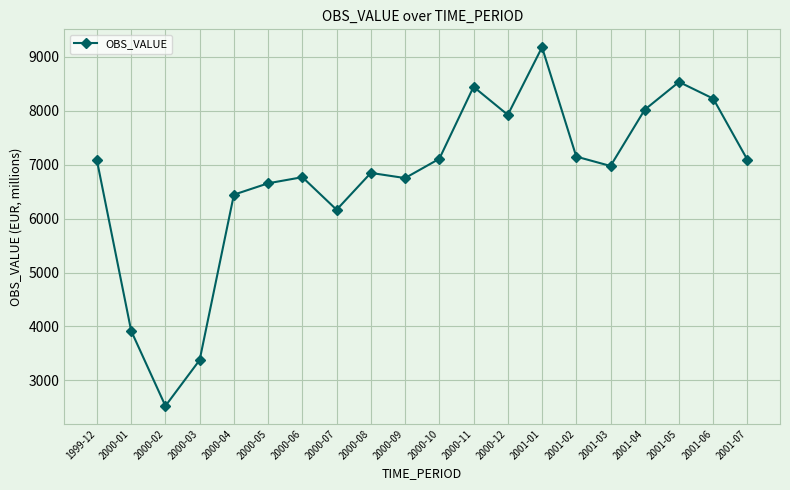

At which category does the data reach its first local valley?

2000-02